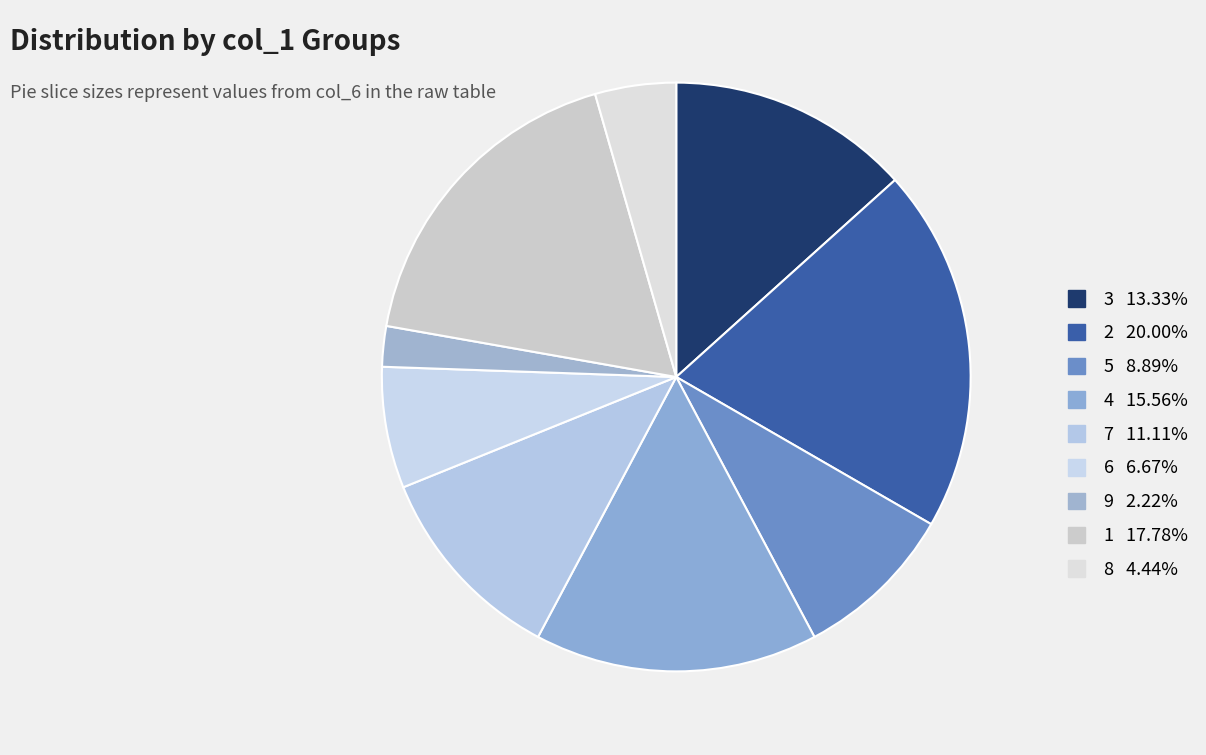

The 2 slice represents 13% of the pie. True or false?

False